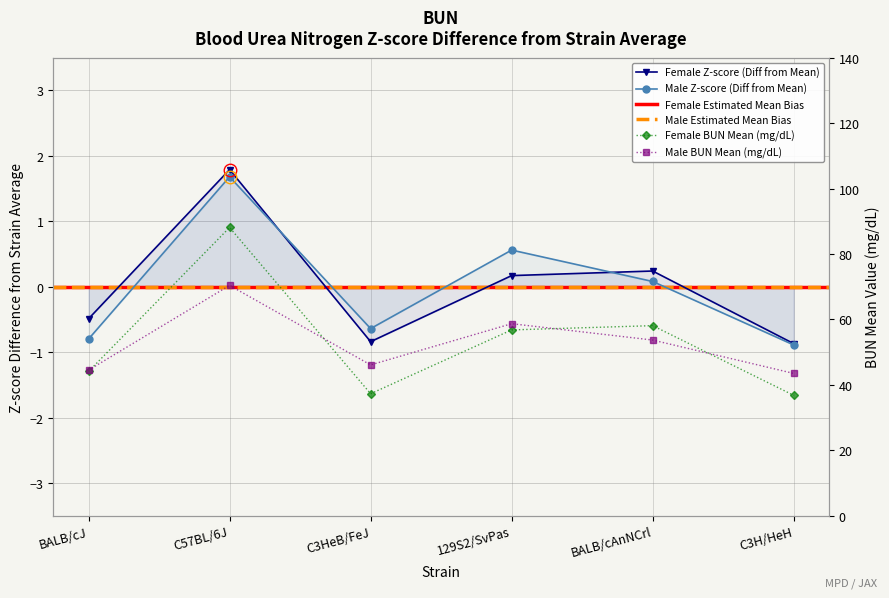

Where is Male mean nearest to the value 56?

BALB/cAnNCrl